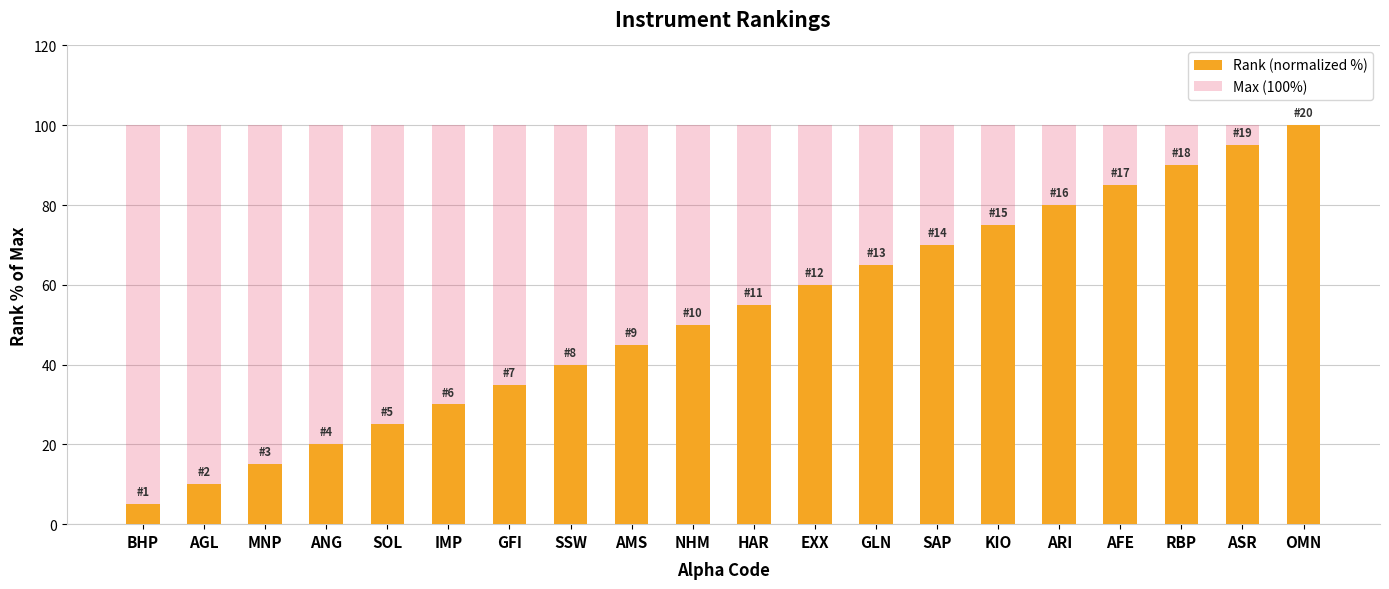

True or false: Rank (normalized %) has a value of 20.0 at ANG.

True